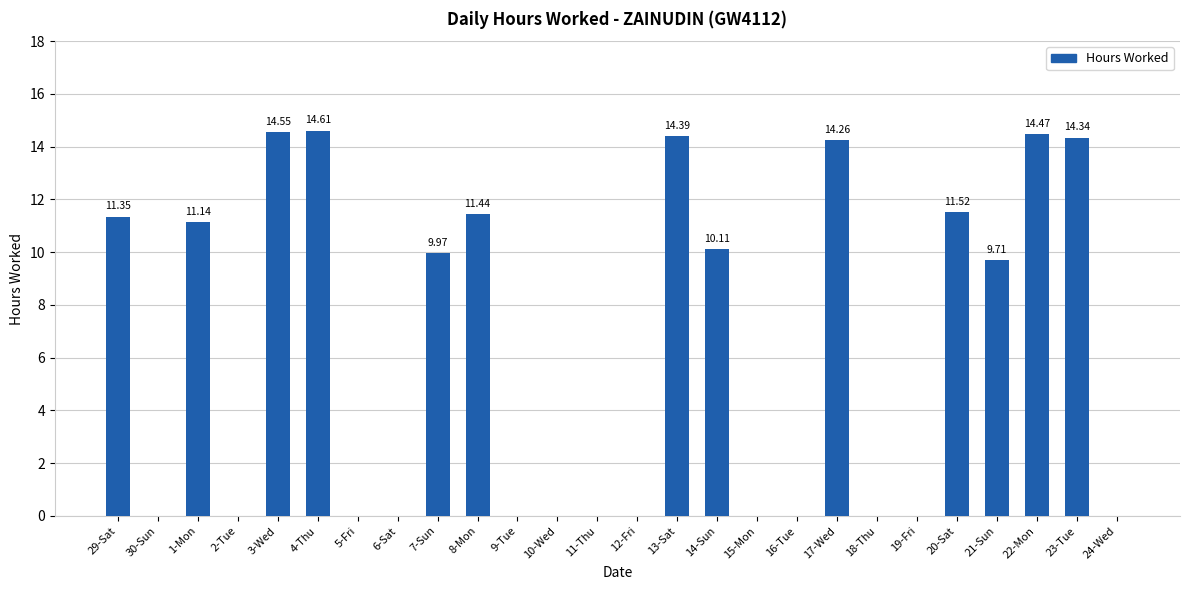

At which label does the data first exceed 9?

29-Sat